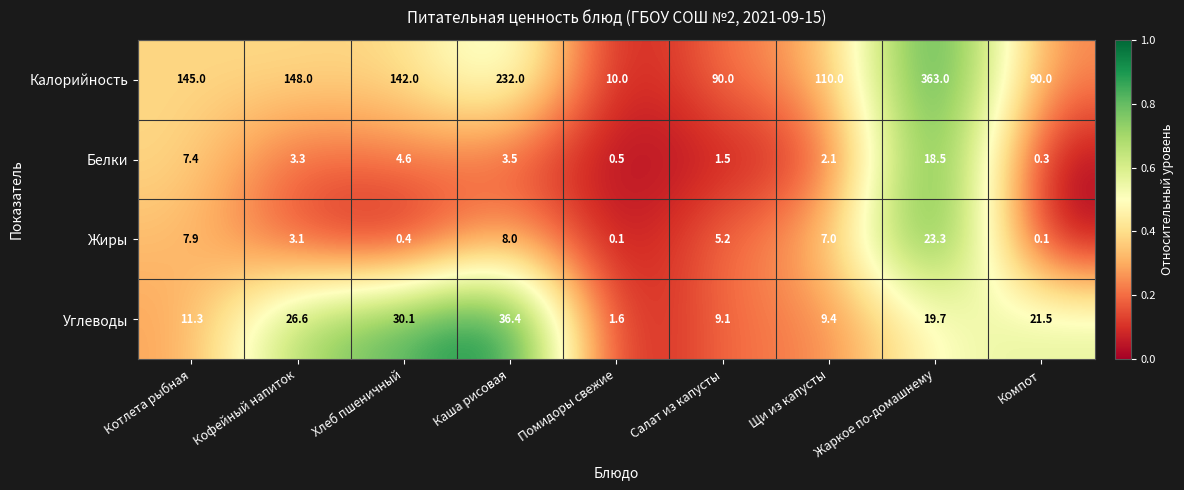

Which series changed the most between Каша рисовая and Жаркое по-домашнему?

Калорийность